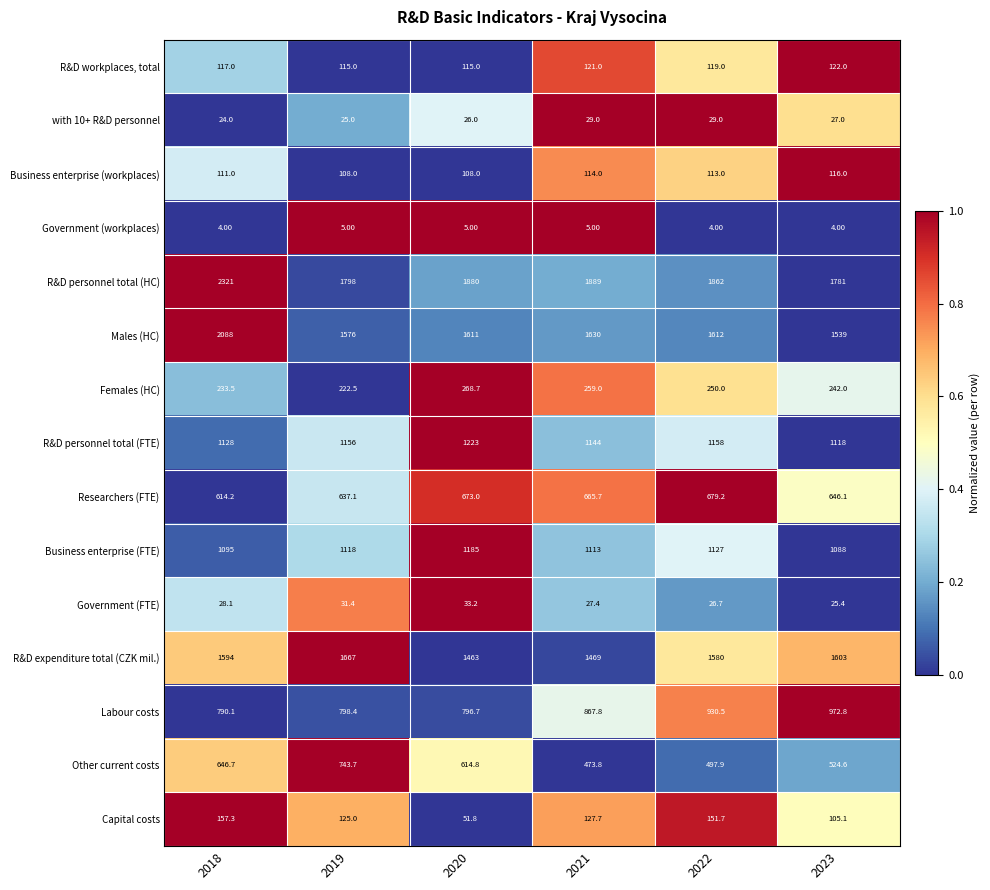

What is the difference between the maximum and minimum values in the Females (HC) series?

46.2